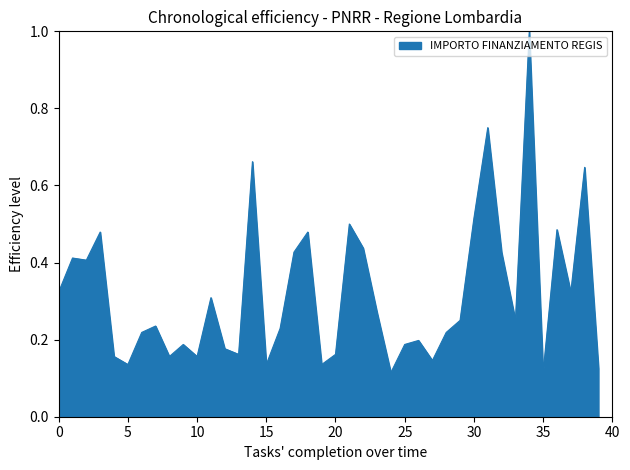

What is the greatest value displayed?

1.0